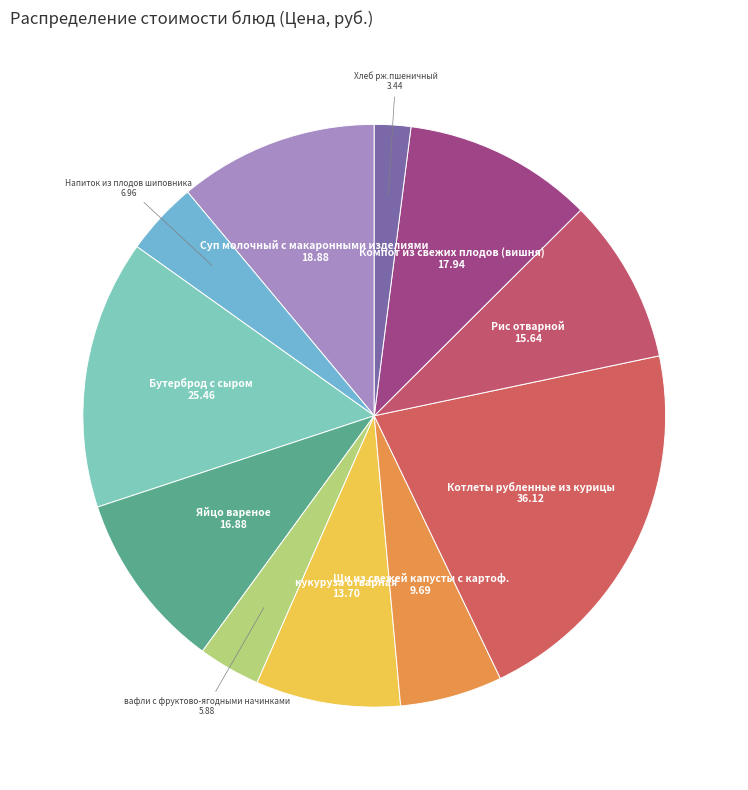

Combined, do Хлеб рж.пшеничный and Щи из свежей капусты с картоф. account for over 50%?

No